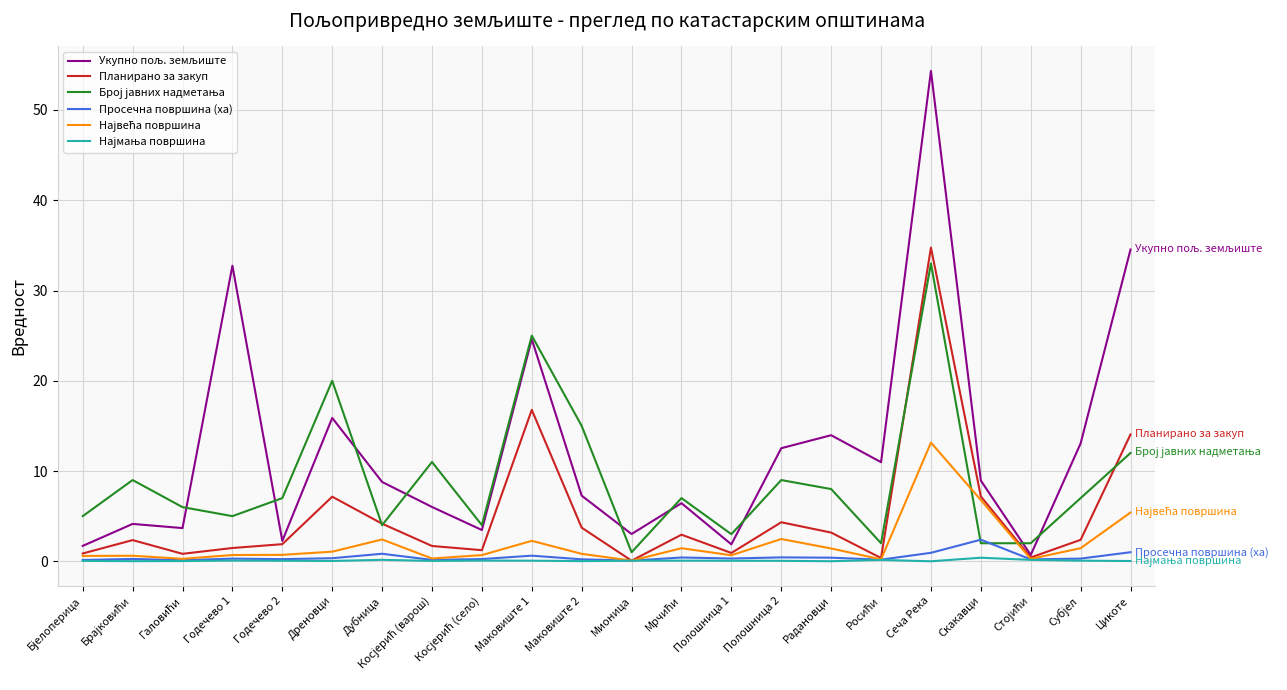

Is it true that Планирано за закуп equals 3.7 at Маковиште 2?

True